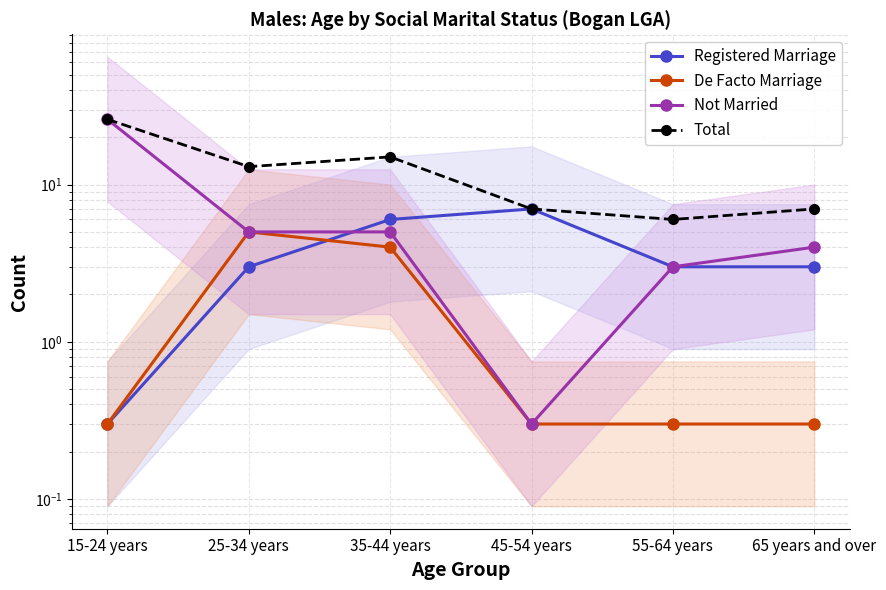

Reading left to right, transcribe all the data shown in this chart.

Registered Marriage: 0.3	3.0	6.0	7.0	3.0	3.0
De Facto Marriage: 0.3	5.0	4.0	0.3	0.3	0.3
Not Married: 26.0	5.0	5.0	0.3	3.0	4.0
Total: 26.0	13.0	15.0	7.0	6.0	7.0